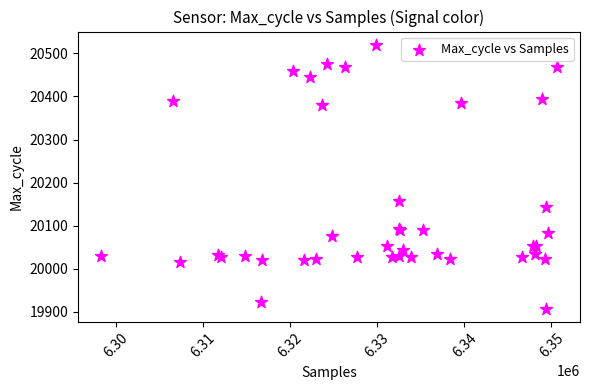

What Y value in the scatter plot is closest to 20214?

20157